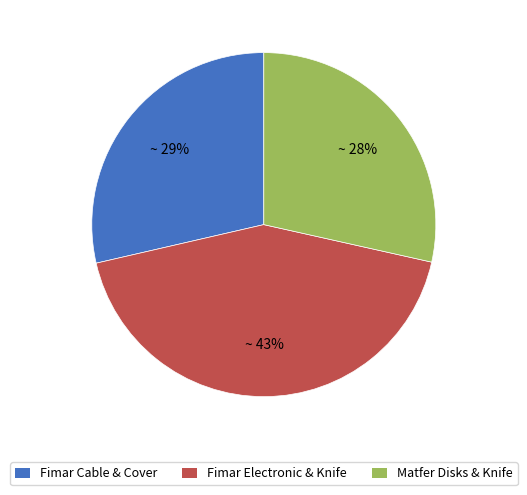

Does any single category account for the majority?

No